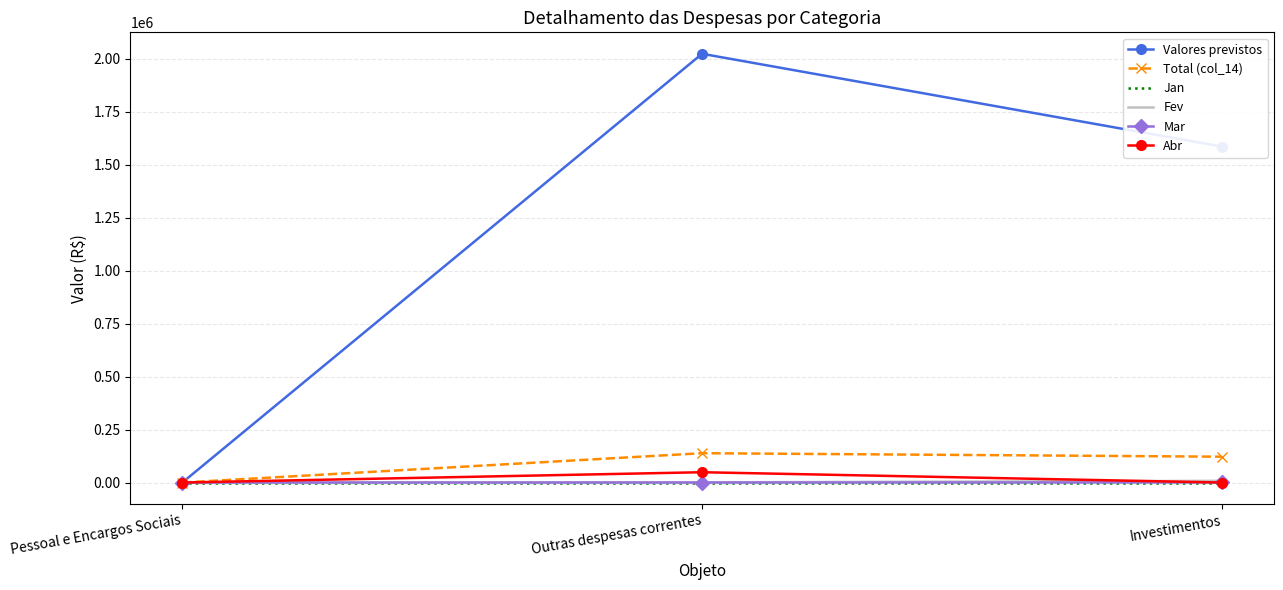

Rank the categories by Valores previstos value from lowest to highest.

Pessoal e Encargos Sociais, Investimentos, Outras despesas correntes